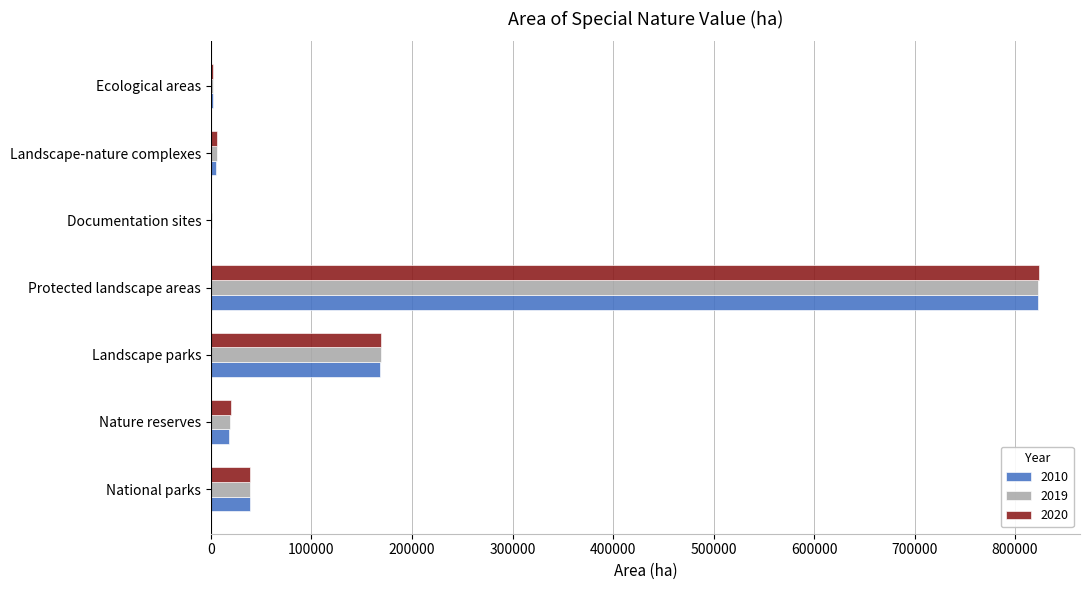

True or false: 2019 has a value of 822867 at Protected landscape areas.

True